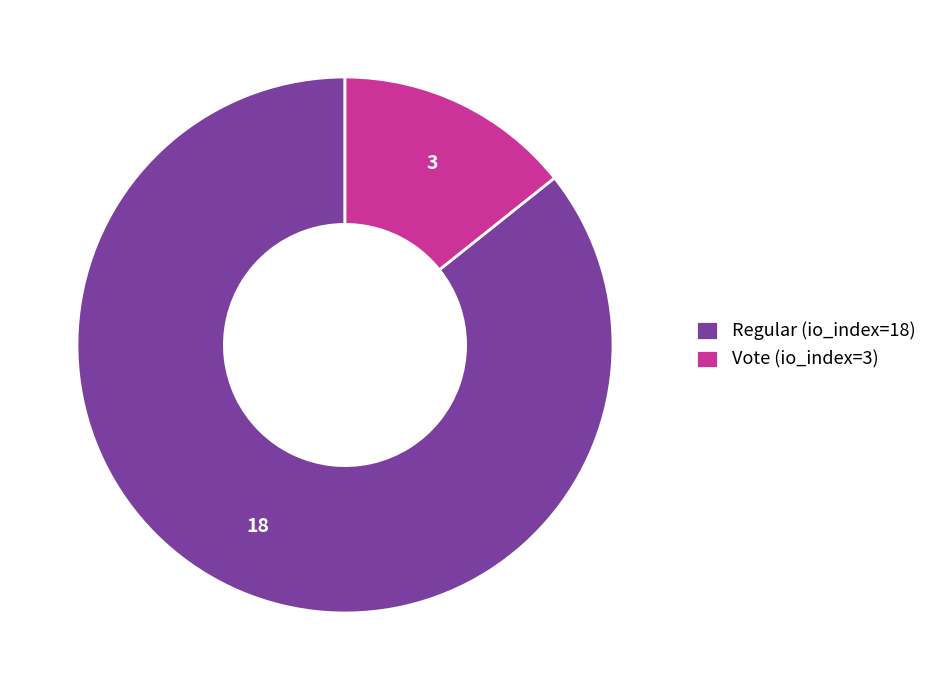

Is the sum of Vote (io_index=3) and Regular (io_index=18) greater than half?

Yes